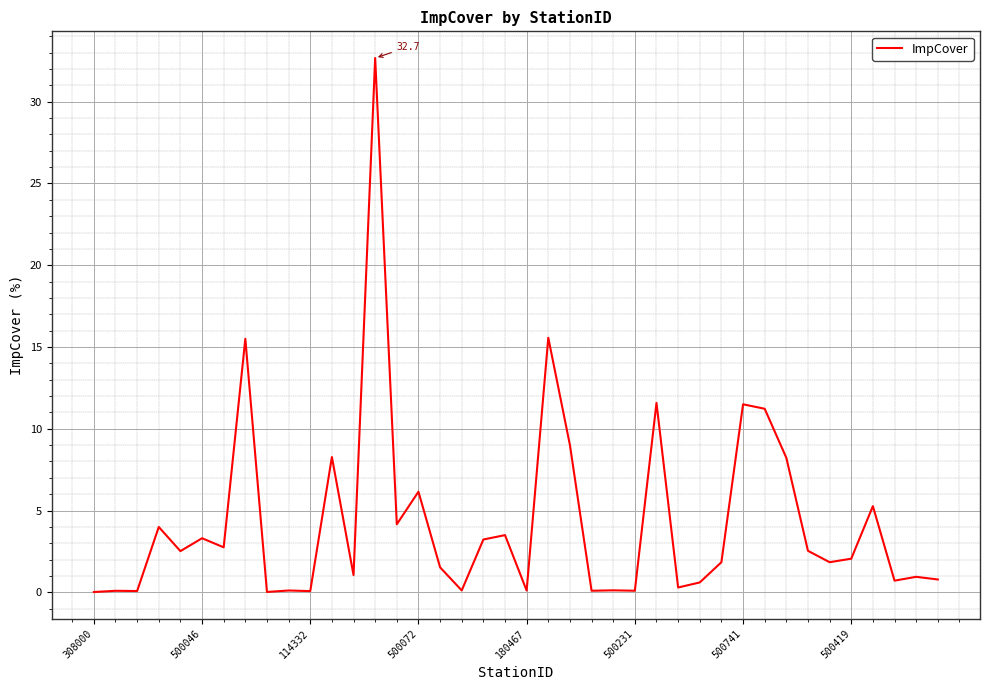

What is the difference between the maximum and minimum values?

32.7